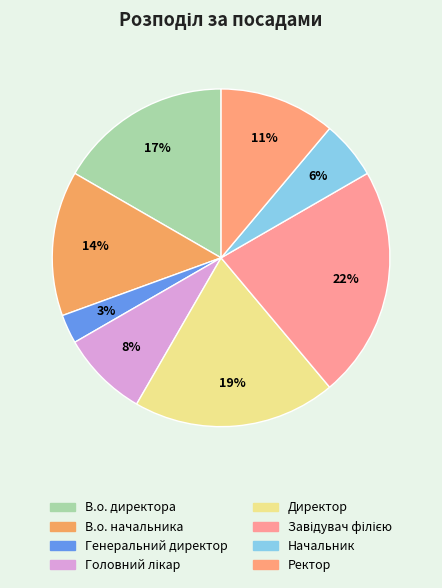

Is there a majority slice in this chart?

No